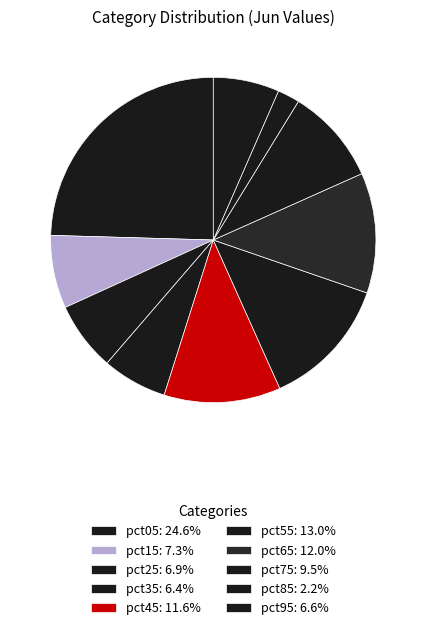

Is it true that pct35 is 1% of the pie?

False